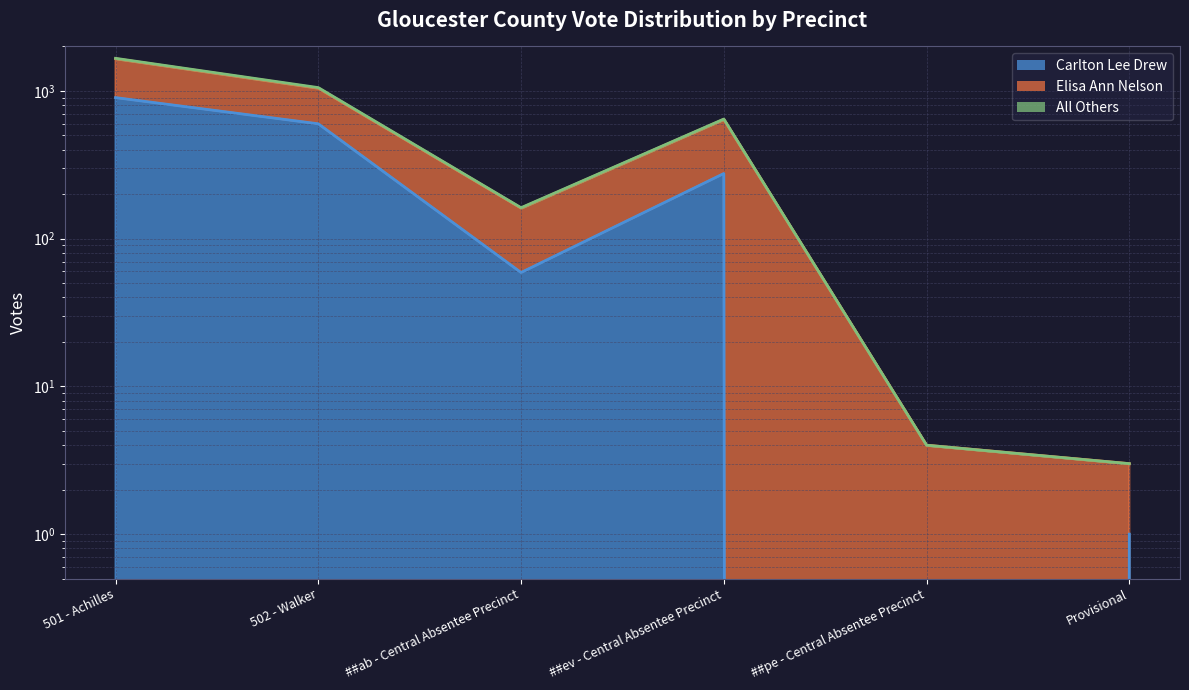

Rank the categories by Carlton Lee Drew value from highest to lowest.

501 - Achilles, 502 - Walker, ##ev - Central Absentee Precinct, ##ab - Central Absentee Precinct, Provisional, ##pe - Central Absentee Precinct